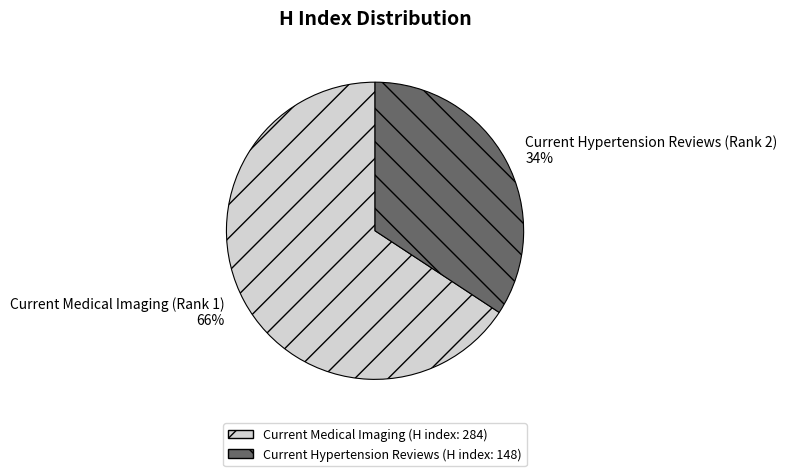

To the nearest percent, what is the average slice percentage?

50%